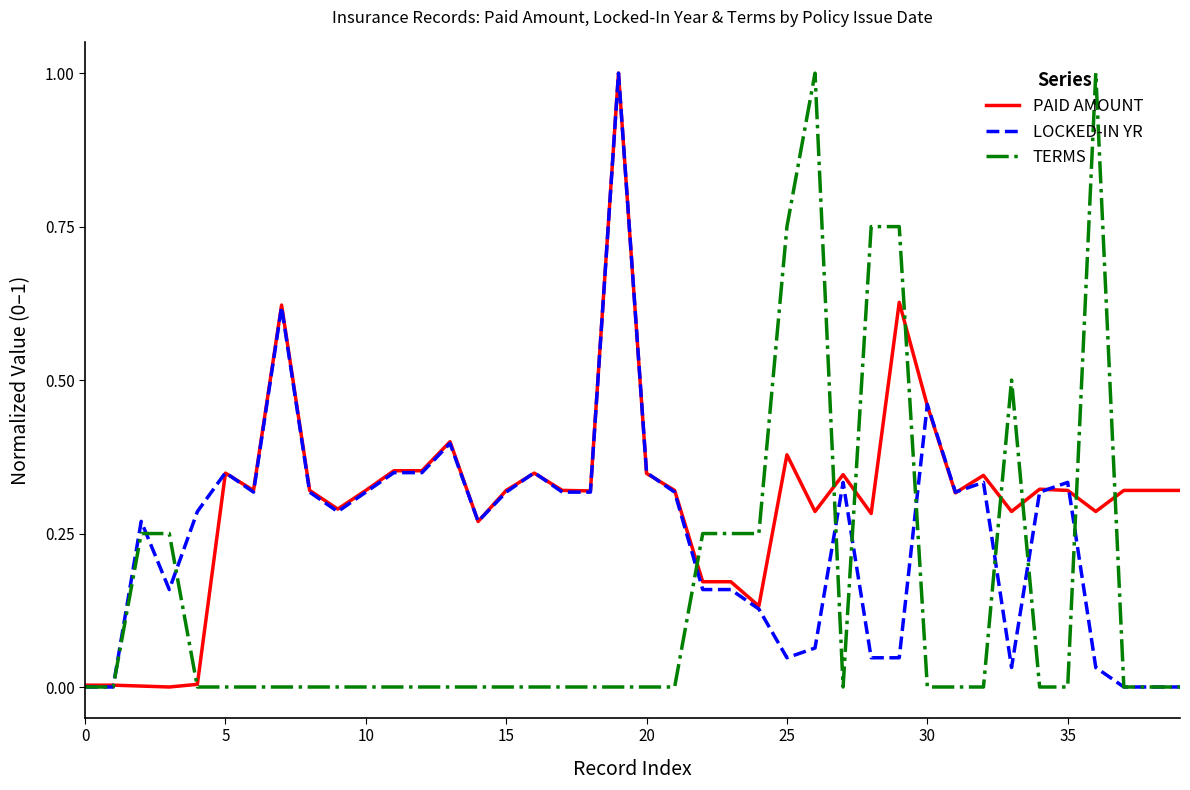

How many lines are shown in the chart?

3